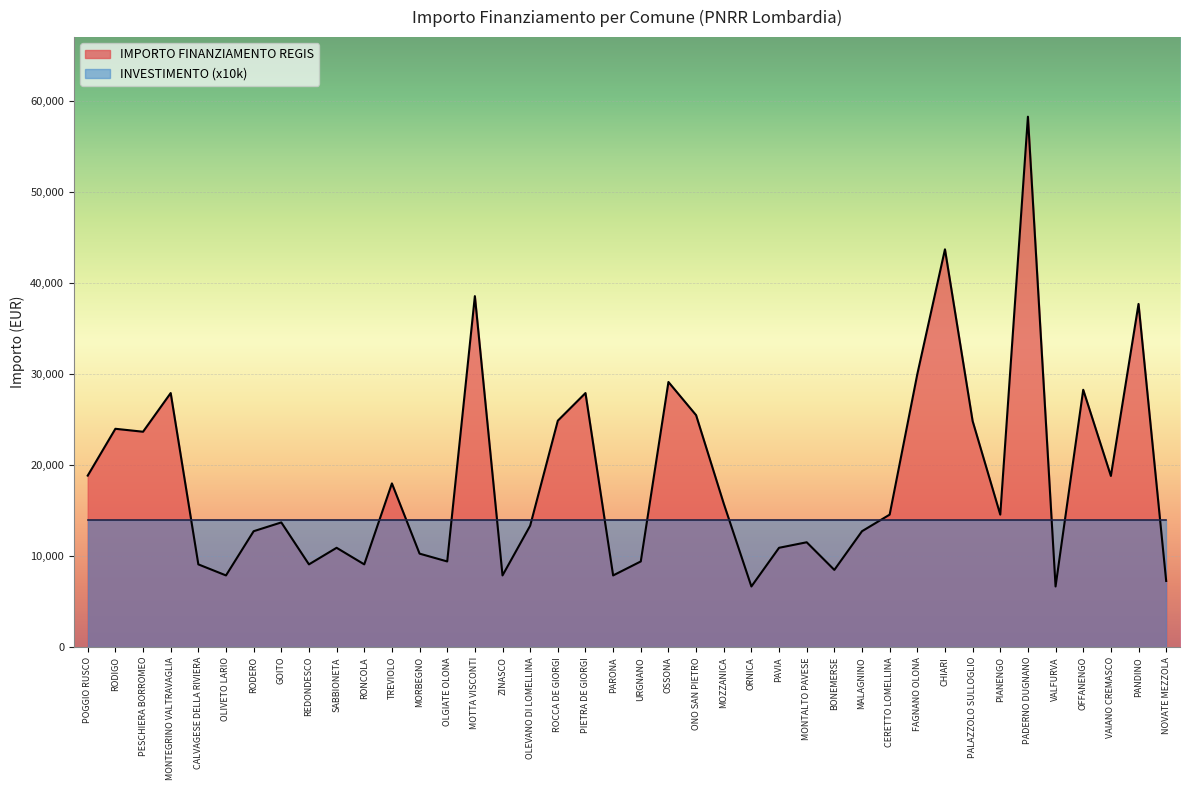

At which label does the data first exceed 14568?

POGGIO RUSCO